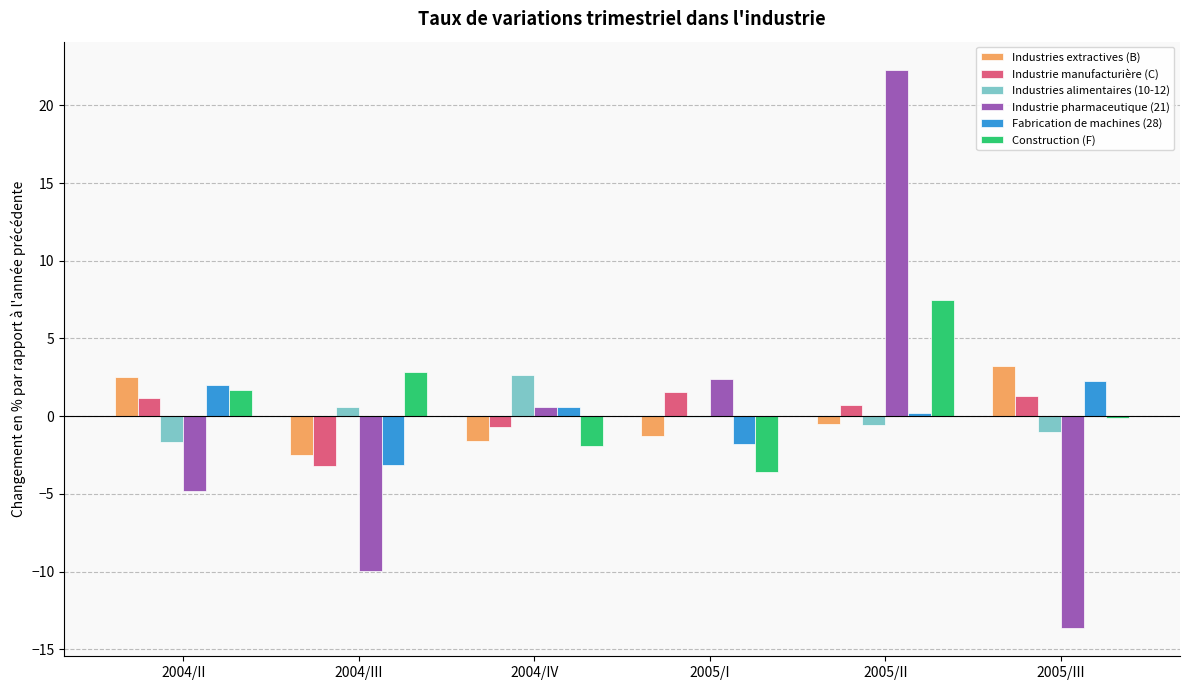

Which series has the largest range (max minus min)?

Industrie pharmaceutique (21)